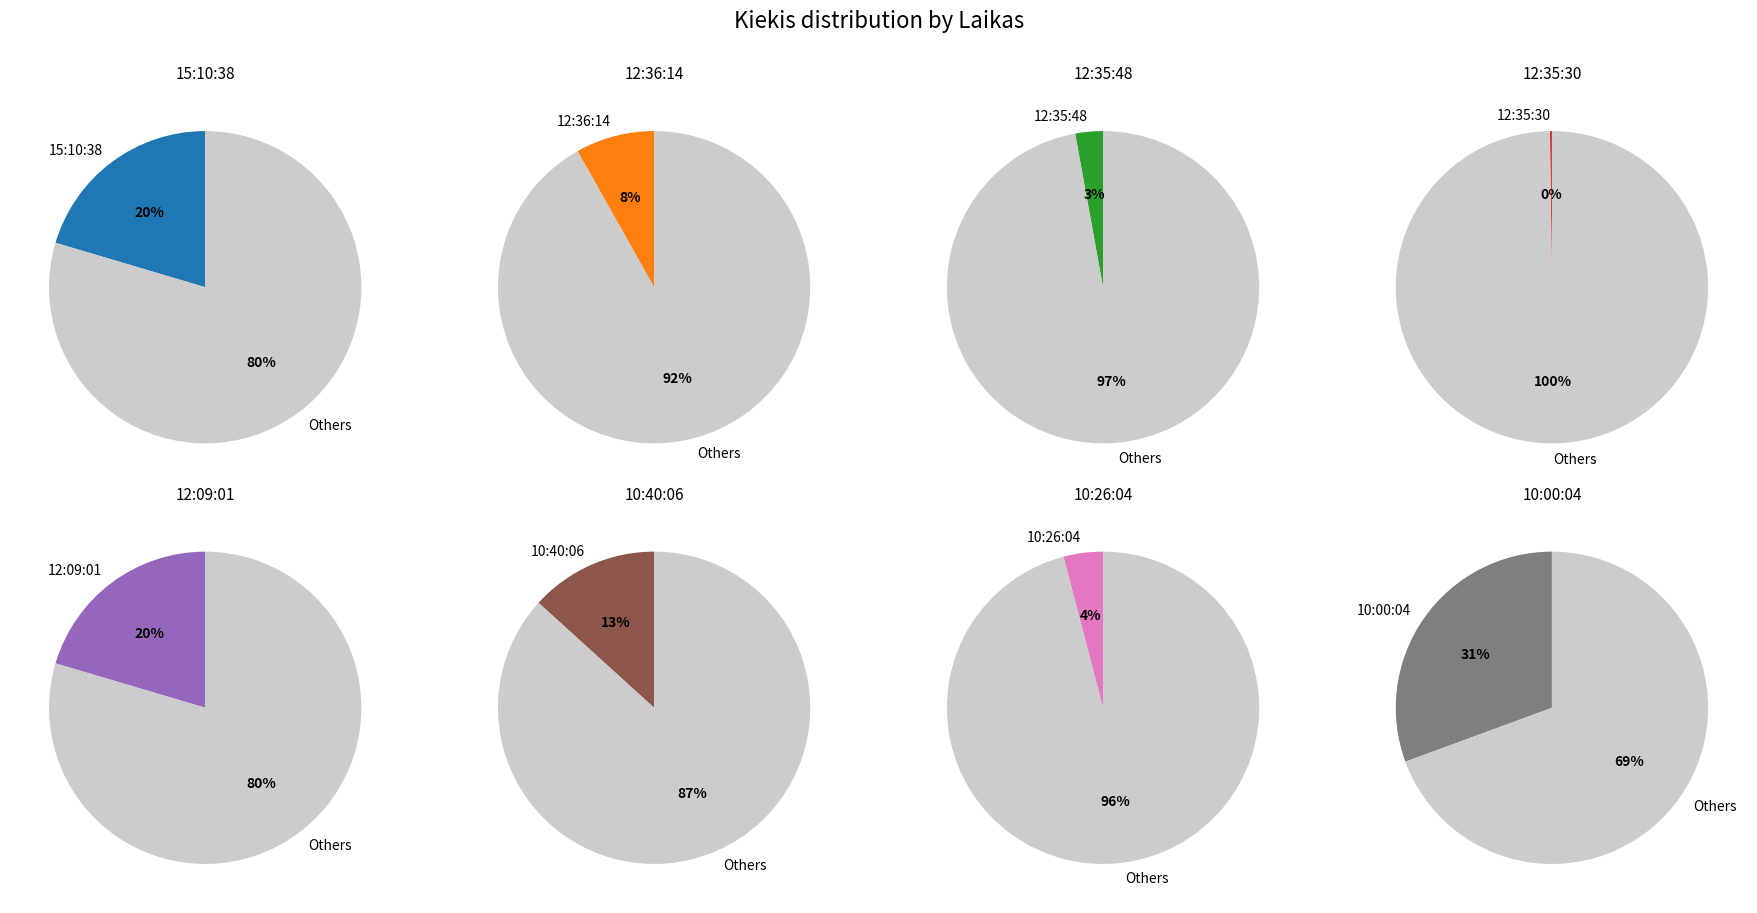

The 10:40:06 slice represents 13% of the pie. True or false?

True